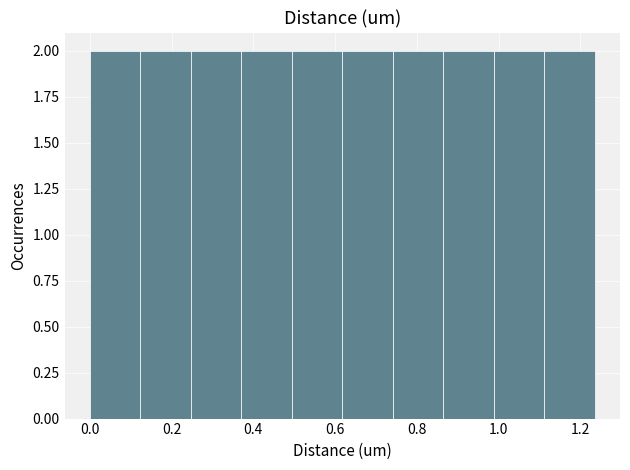

What is the height of the bar covering 0.00 to 0.12 on the x-axis? Neither the bar edges nor the heights are printed on the chart, so give them approximately, as read against the axes.

2